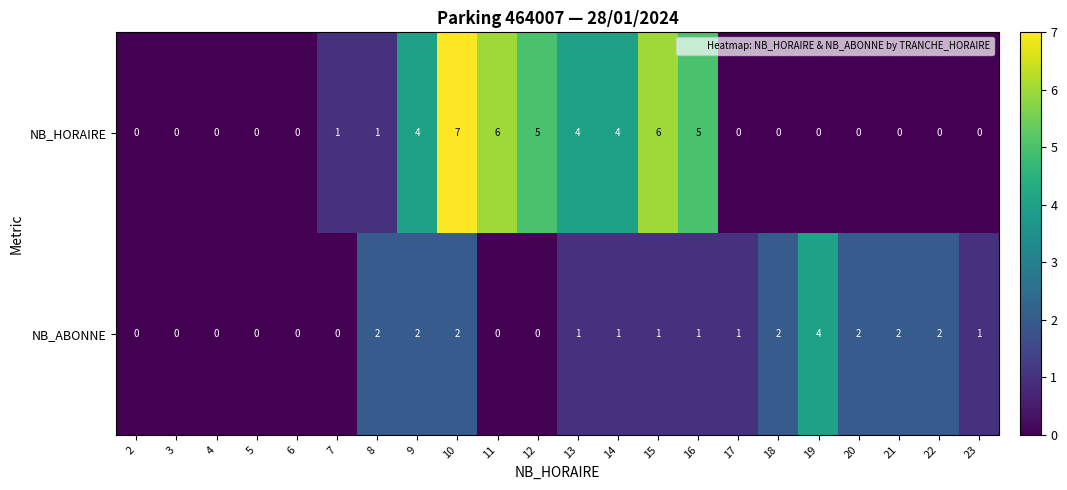

What is the difference between the highest and lowest values at 16?

4